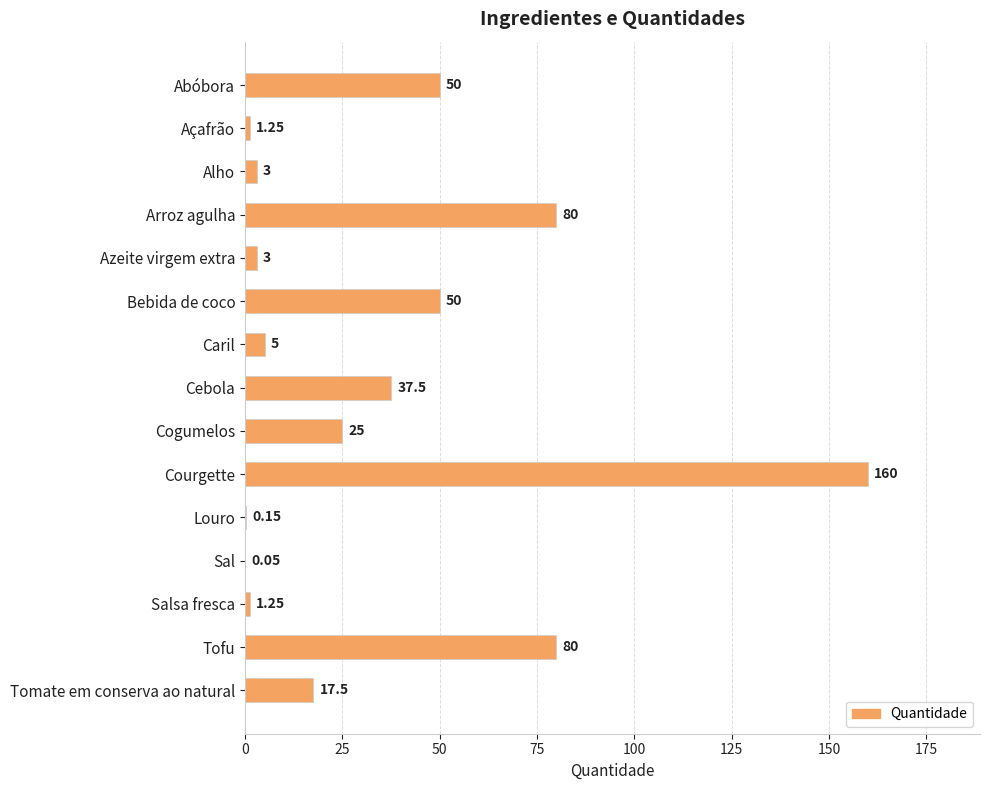

Which has a higher value, Arroz agulha or Alho?

Arroz agulha